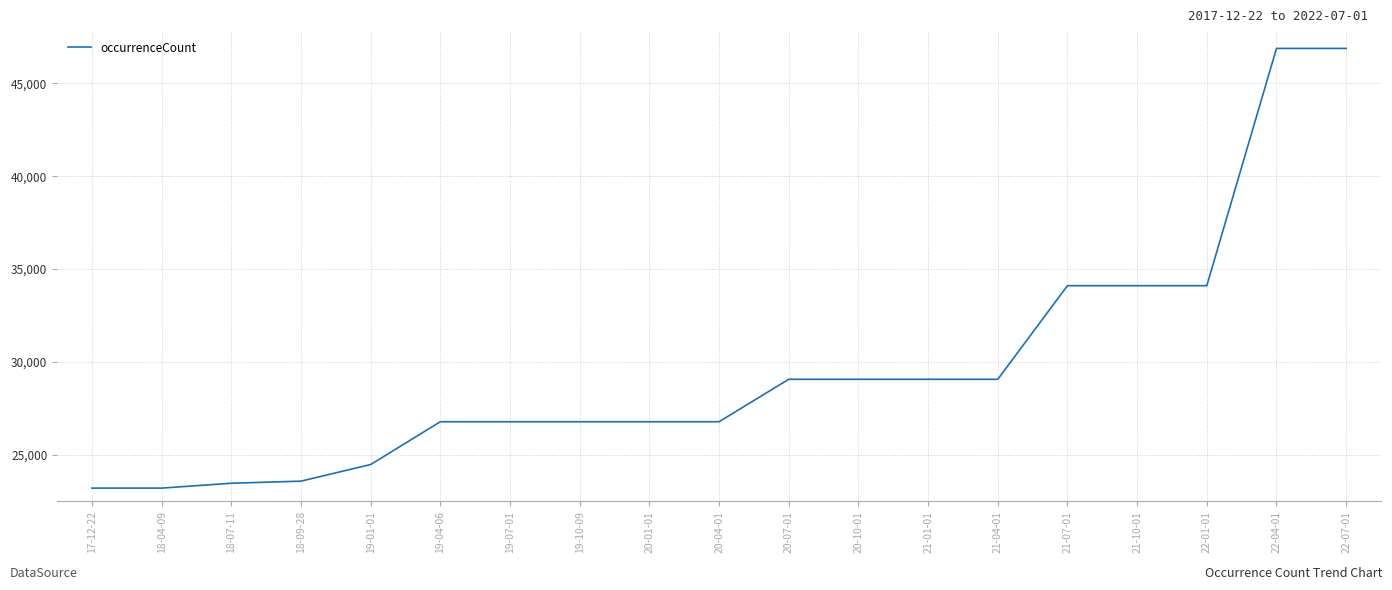

Reading left to right, list all the values displayed in this chart.

23204	23204	23465	23579	24474	26779	26779	26779	26779	26779	29065	29065	29065	29065	34107	34107	34107	46888	46888